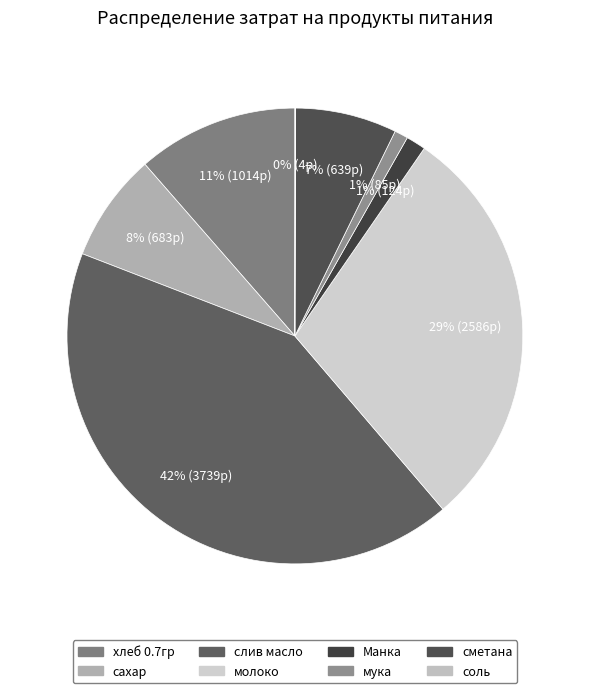

Which slice is the largest?

слив масло